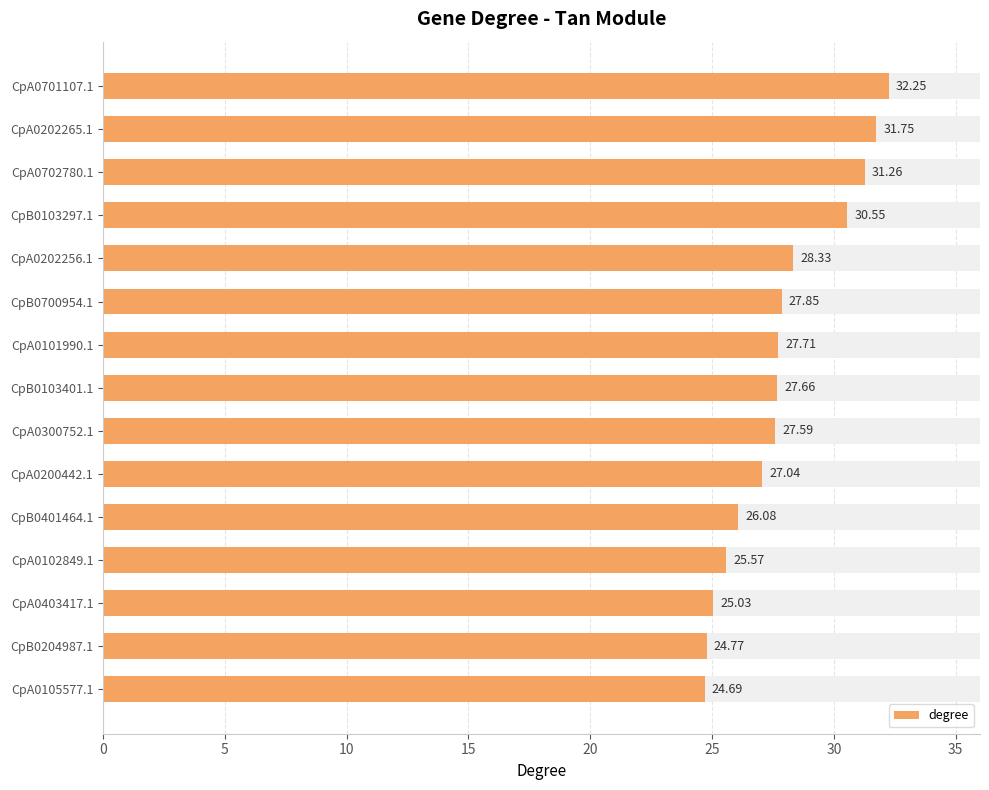

True or false: the data shows 26.1 at CpB0401464.1.

True